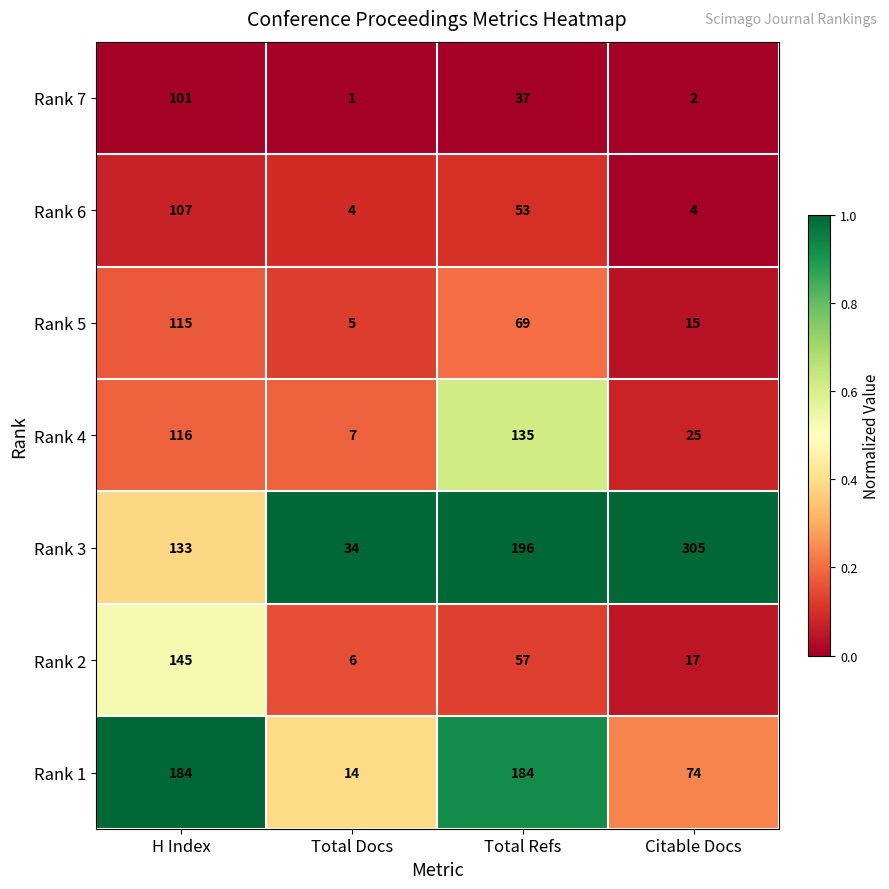

Count the number of data series in this chart.

7